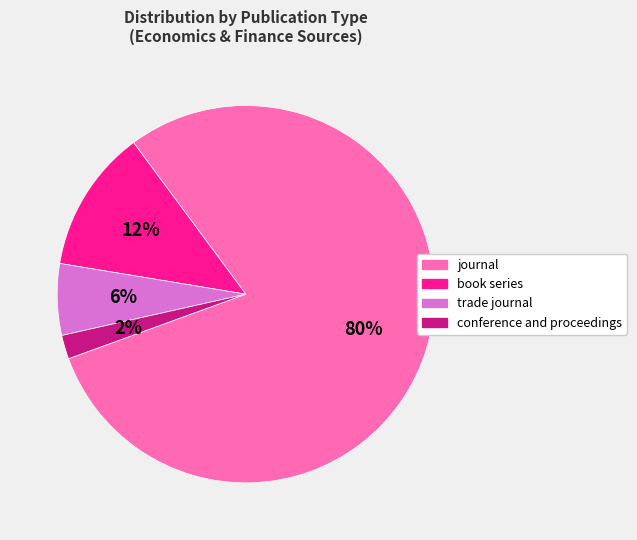

What is the smallest slice in the pie chart?

conference and proceedings